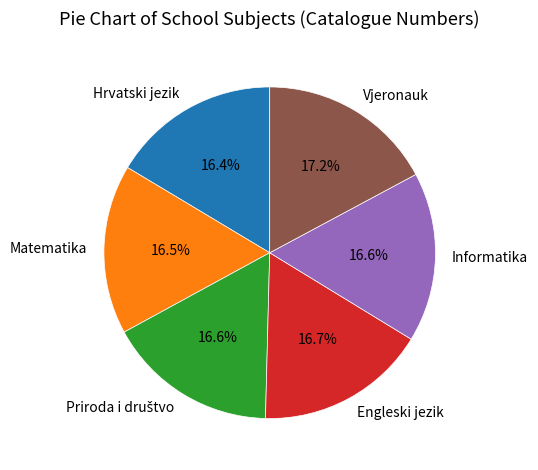

Is there any slice that represents more than half of the pie?

No